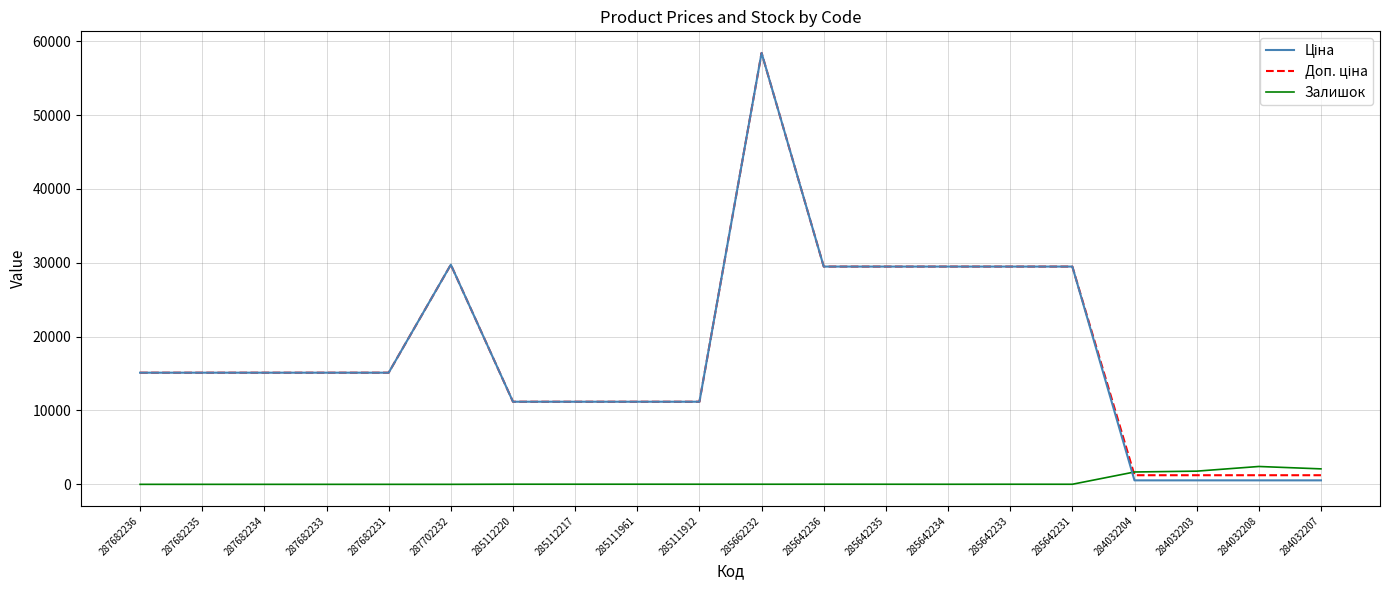

What is the maximum value shown in the chart?

58426.5